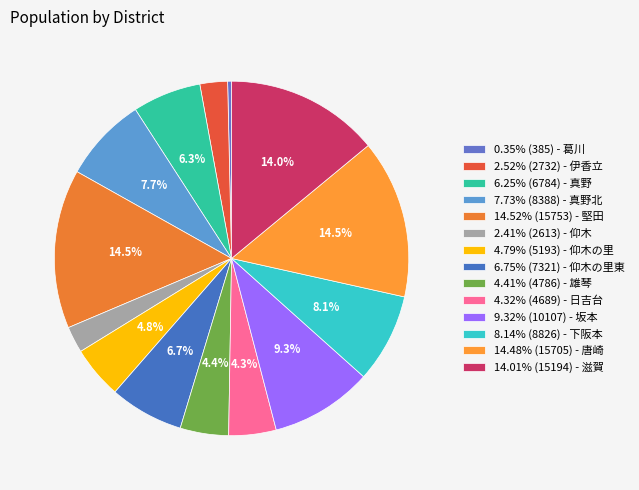

How many slices are in this pie chart?

14